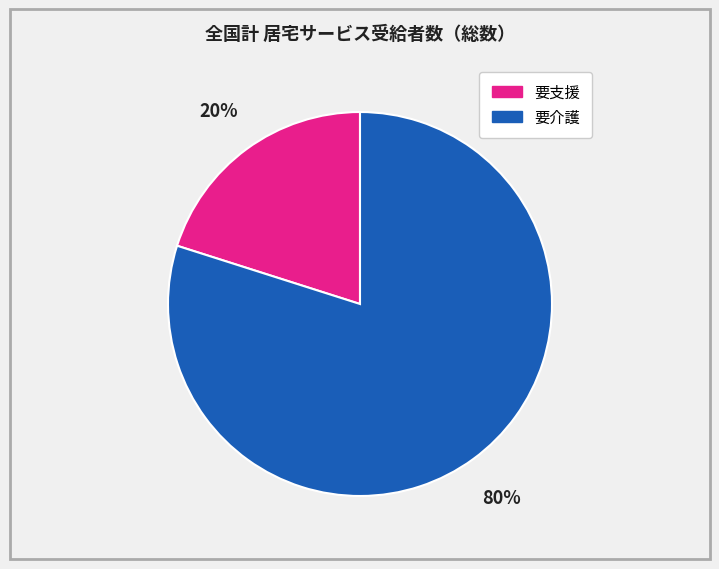

To the nearest percent, what is the average slice percentage?

50%